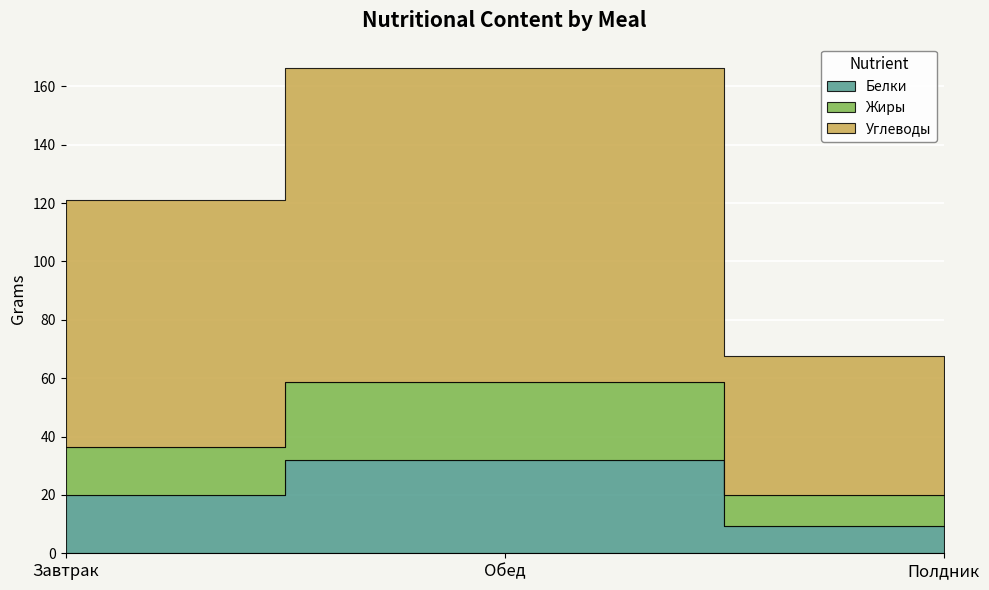

The Углеводы series shows 107.5 at Обед. True or false?

True